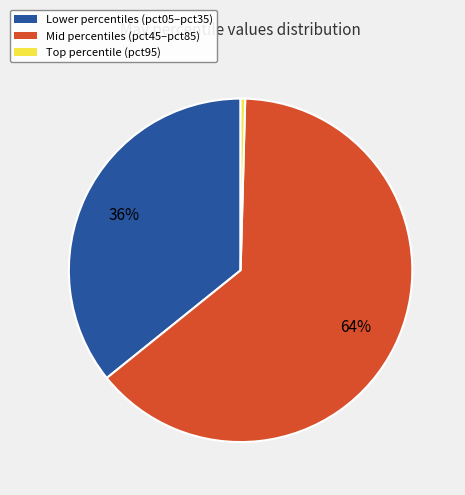

Does any single category account for the majority?

Yes